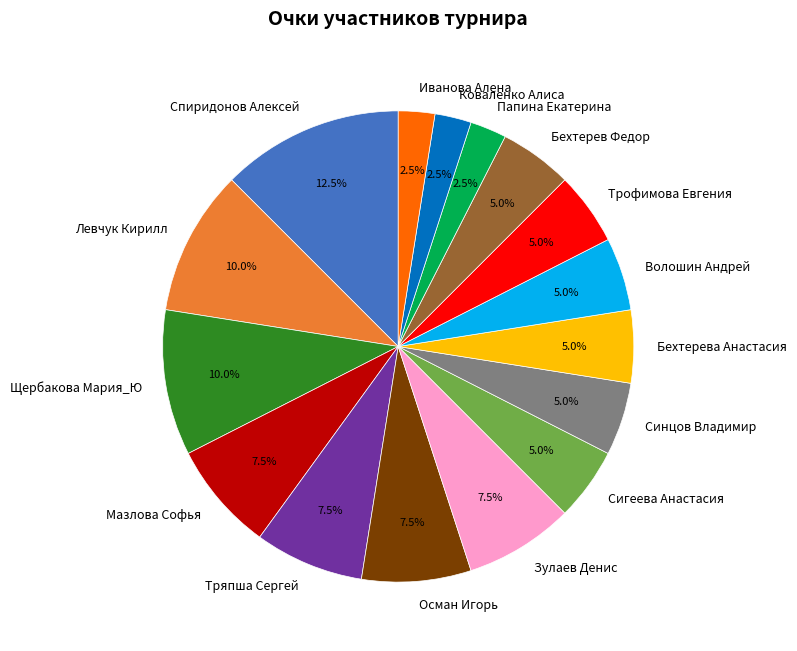

Is there a majority slice in this chart?

No